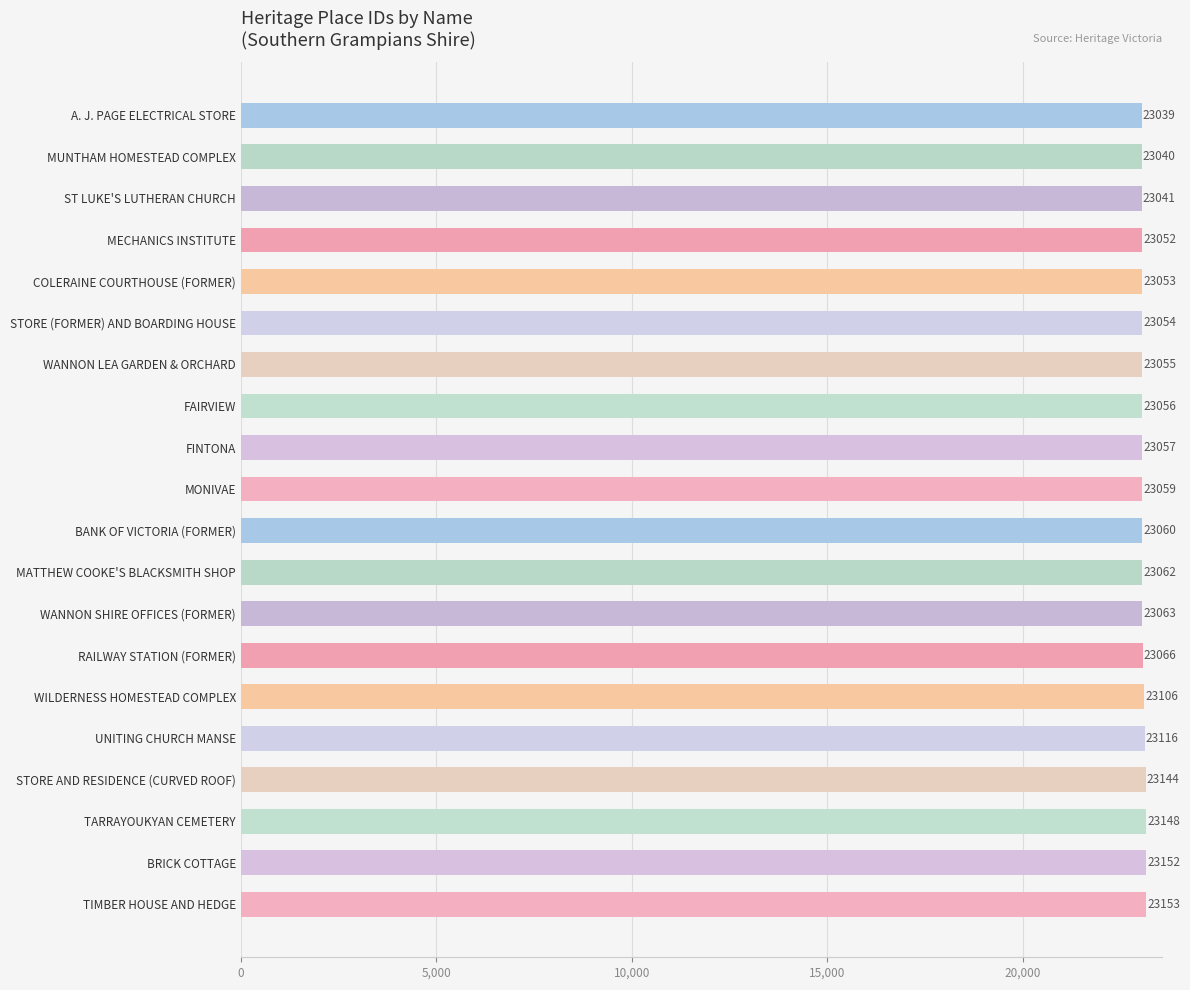

At which label is the value closest to 23096?

WILDERNESS HOMESTEAD COMPLEX